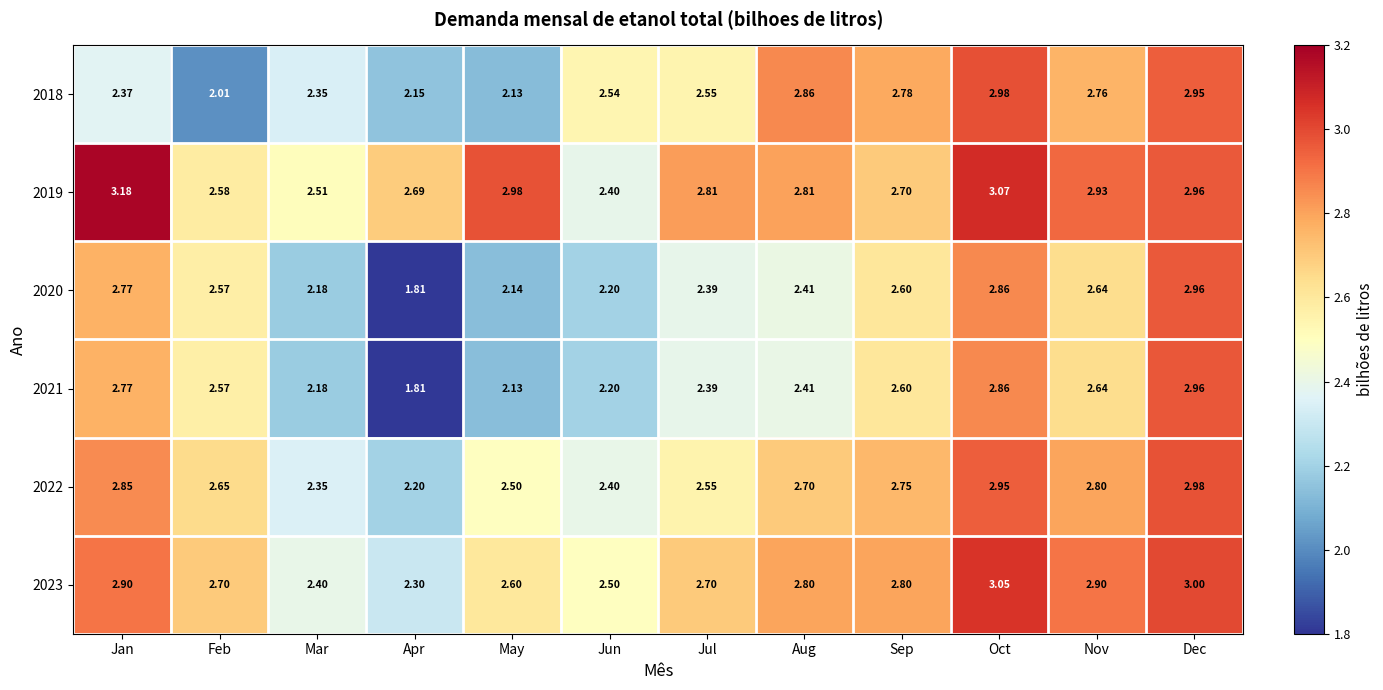

List the labels in order of 2018 value, largest first.

Oct, Dec, Aug, Sep, Nov, Jul, Jun, Jan, Mar, Apr, May, Feb